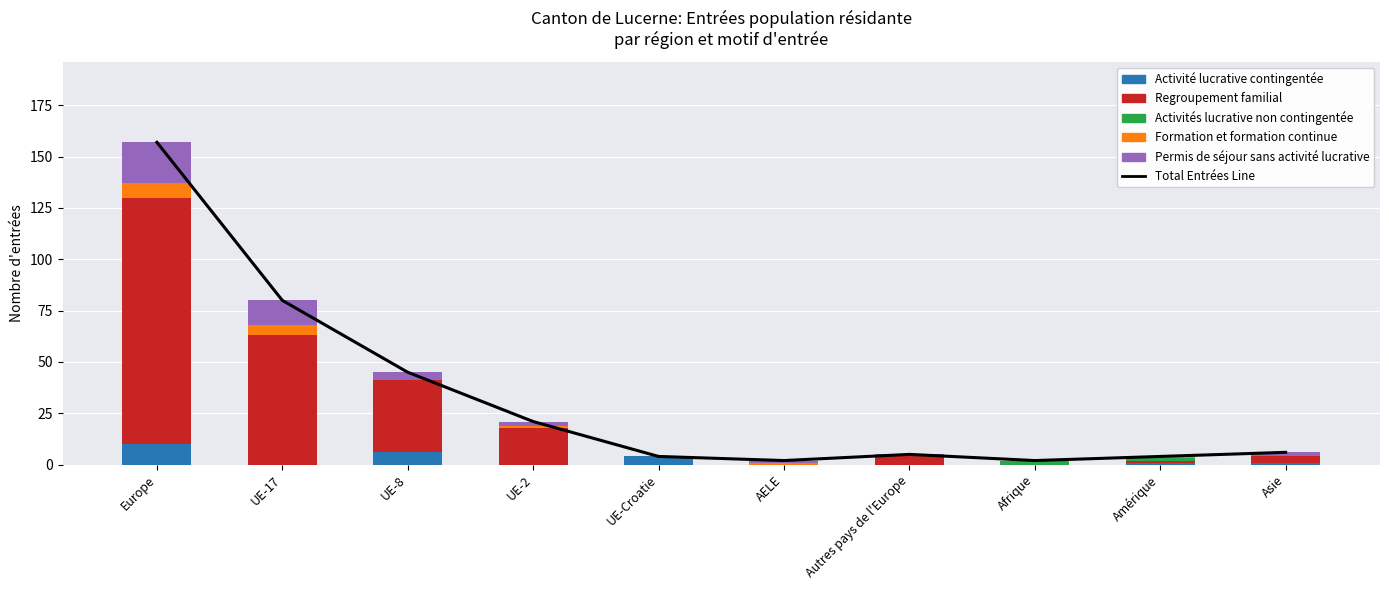

Rank the series at UE-Croatie from lowest to highest value.

Regroupement familial, Activités lucrative non contingentée, Formation et formation continue, Permis de séjour sans activité lucrative, Total Entrées Line, Activité lucrative contingentée